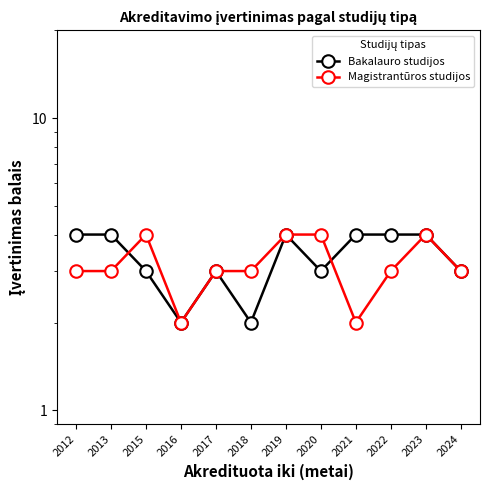

Rank the categories by Magistrantūros studijos value from highest to lowest.

2015, 2019, 2020, 2023, 2012, 2013, 2017, 2018, 2022, 2024, 2016, 2021